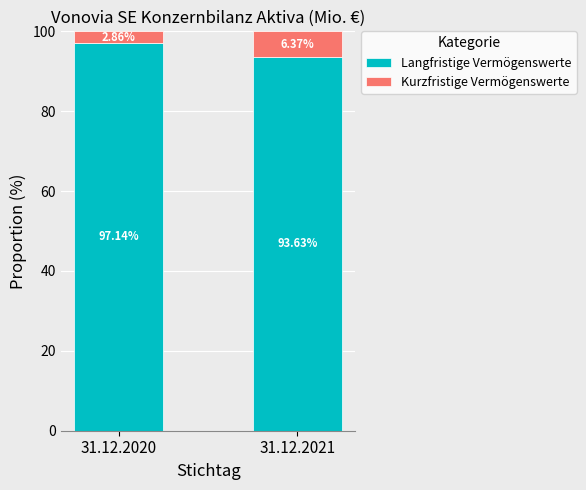

Does the chart contain any negative values?

No